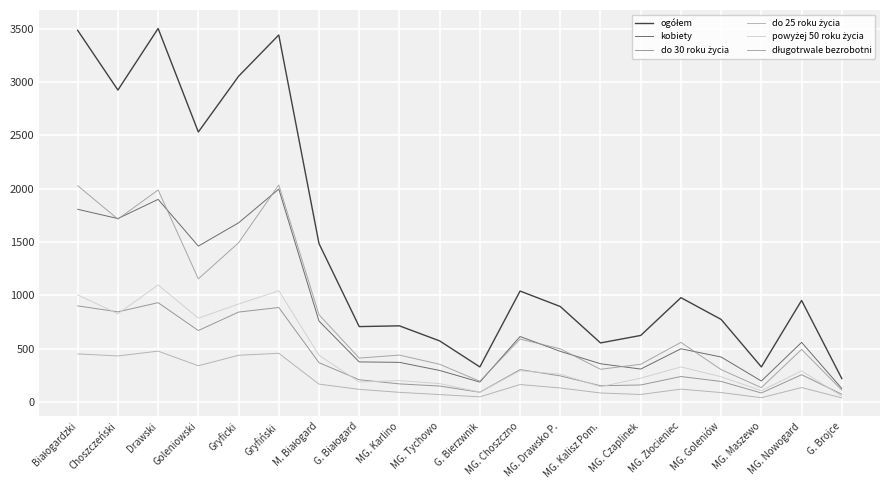

Reading right to left, extract all data points from this chart.

ogółem: 221	953	330	775	979	625	555	896	1041	330	574	715	708	1486	3440	3053	2531	3501	2924	3483
kobiety: 128	560	198	423	500	310	360	476	615	188	297	373	377	760	1996	1680	1462	1900	1720	1807
do 30 roku życia: 74	257	86	194	240	161	154	246	305	93	151	171	210	370	887	844	671	932	846	902
do 25 roku życia: 40	137	42	90	122	72	86	133	165	50	71	92	120	169	458	439	341	478	433	452
powyżej 50 roku życia: 56	293	107	238	330	225	145	262	295	93	174	202	189	440	1044	919	787	1098	828	1005
długotrwale bezrobotni: 113	494	136	305	560	355	308	500	591	196	355	441	413	819	2035	1493	1155	1988	1715	2028